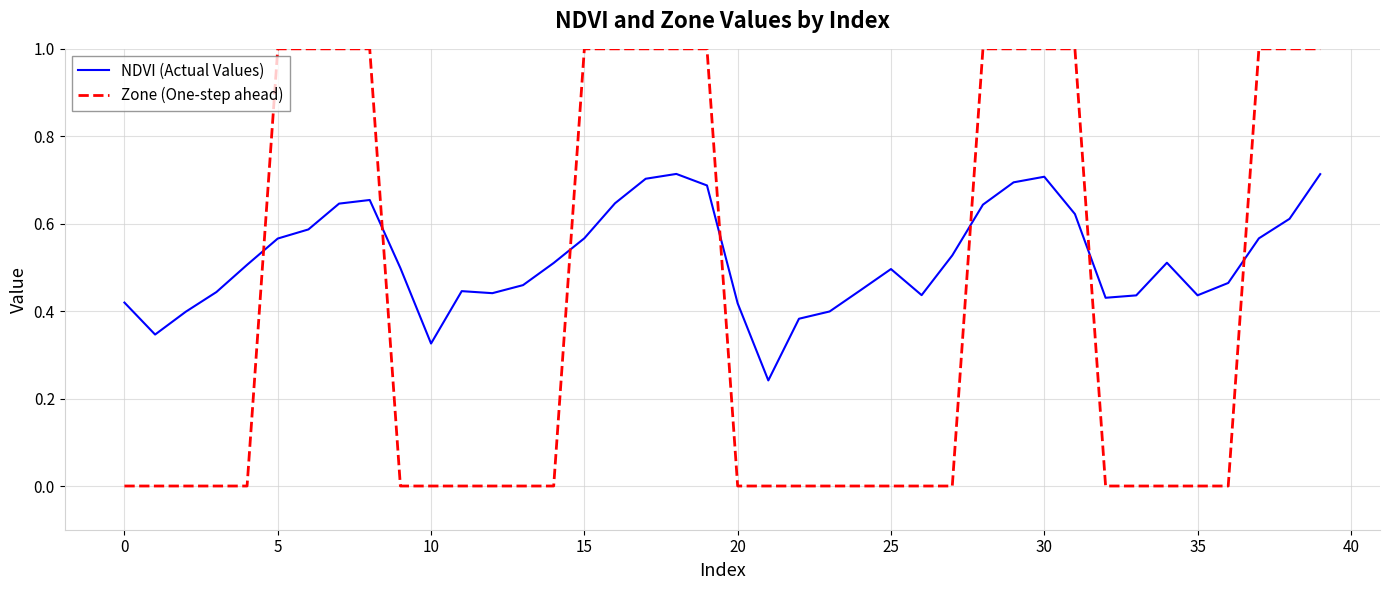

What is the difference between the maximum and minimum values in the Zone (One-step ahead) series?

1.0